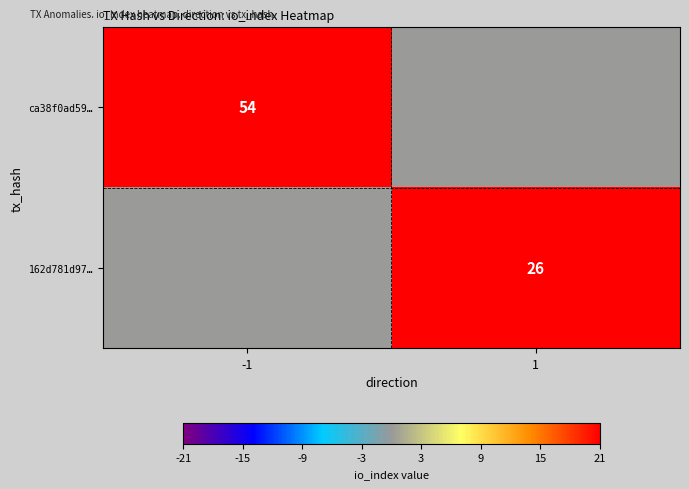

How many distinct data groups are displayed?

2